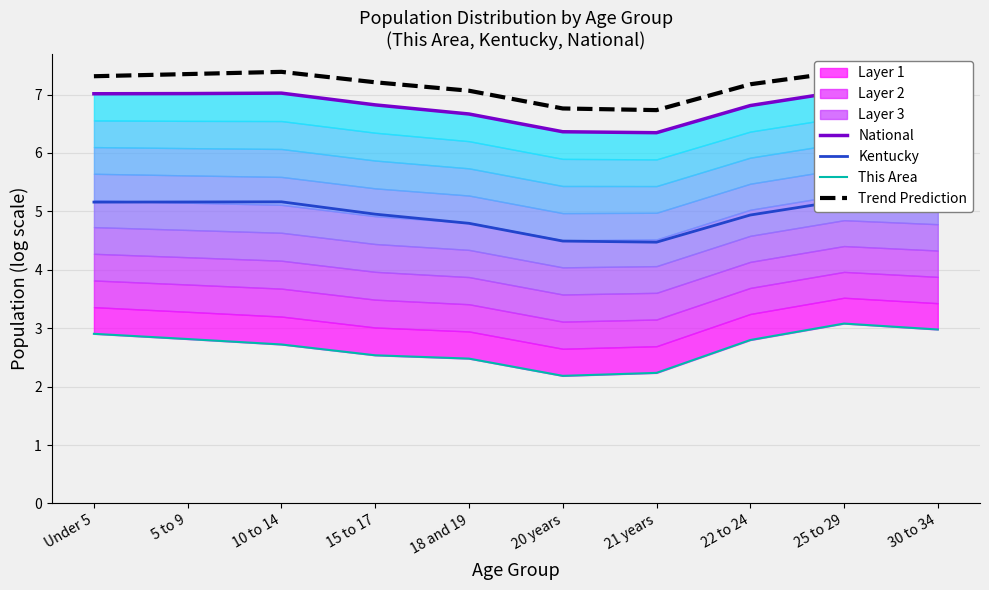

What is the difference between the highest and lowest values at 10 to 14?

4.7